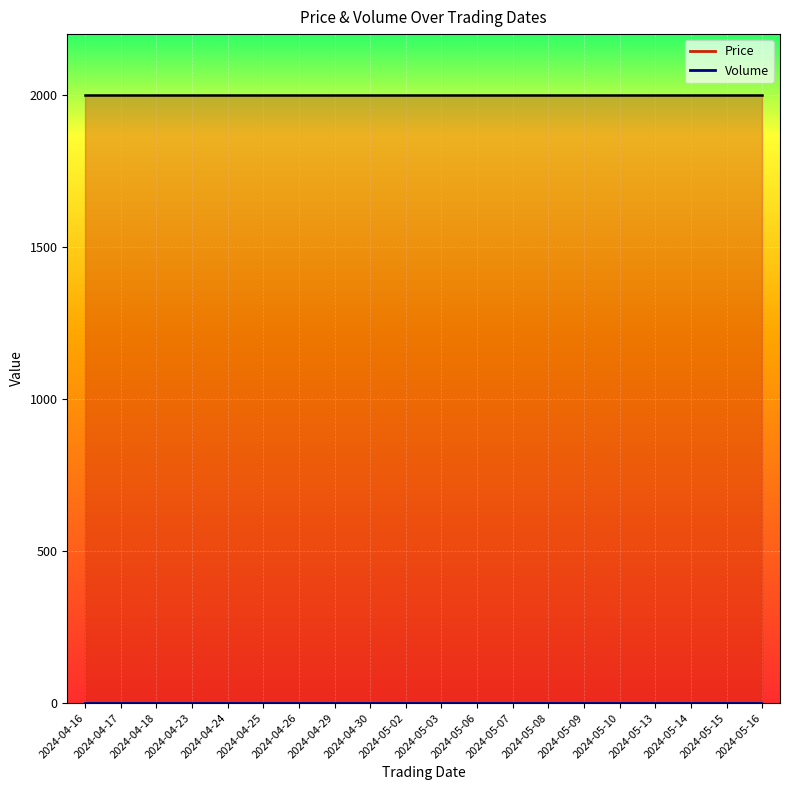

What is the label of the 15th point from the left?

2024-05-09